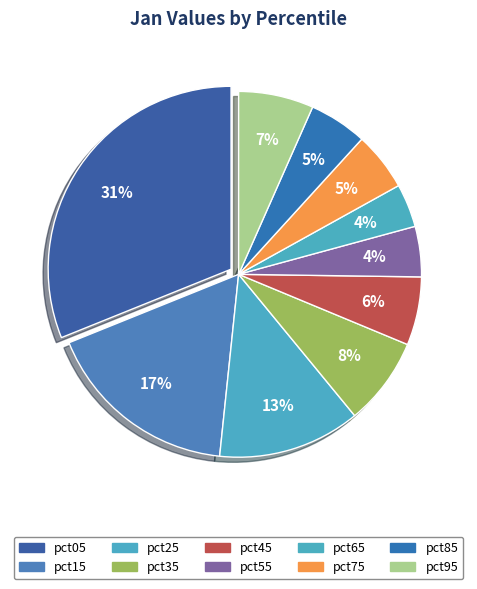

To the nearest percent, what is the difference between the pct05 and pct75 slice percentages?

26%